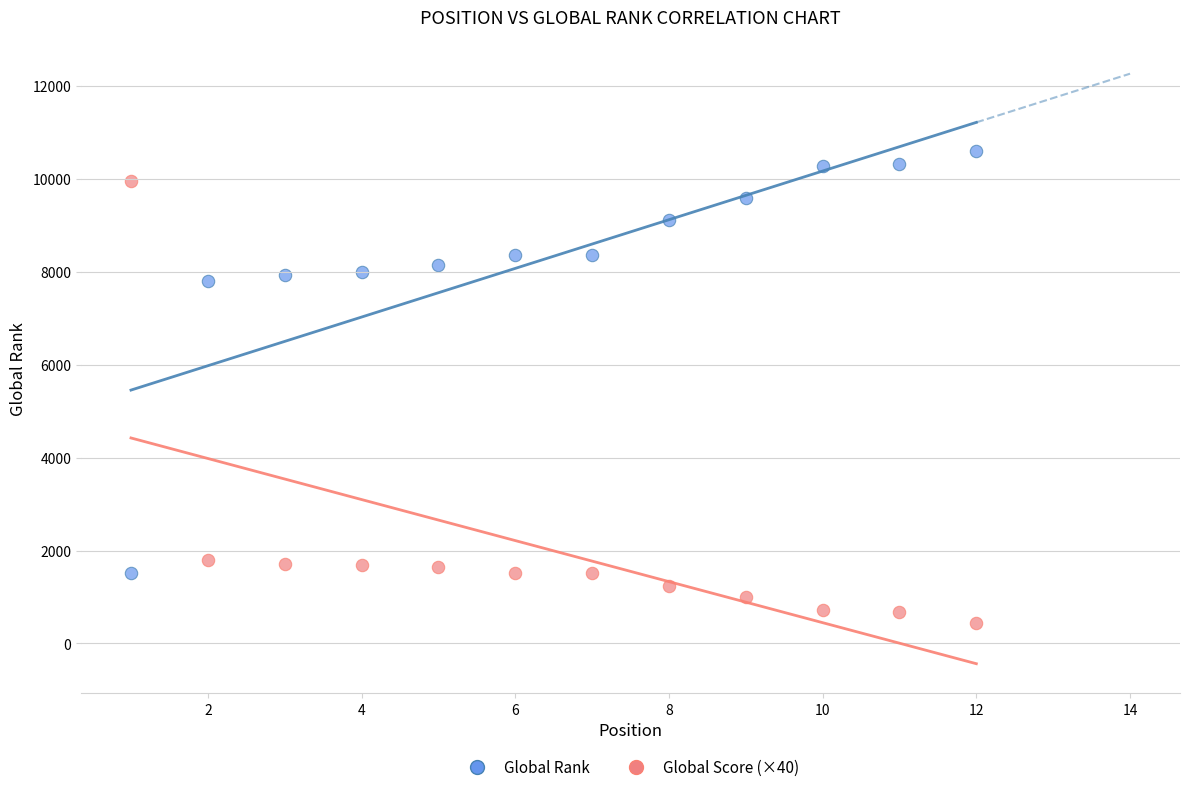

What are all the series names shown in the legend?

Global Rank, Global Score (×40)